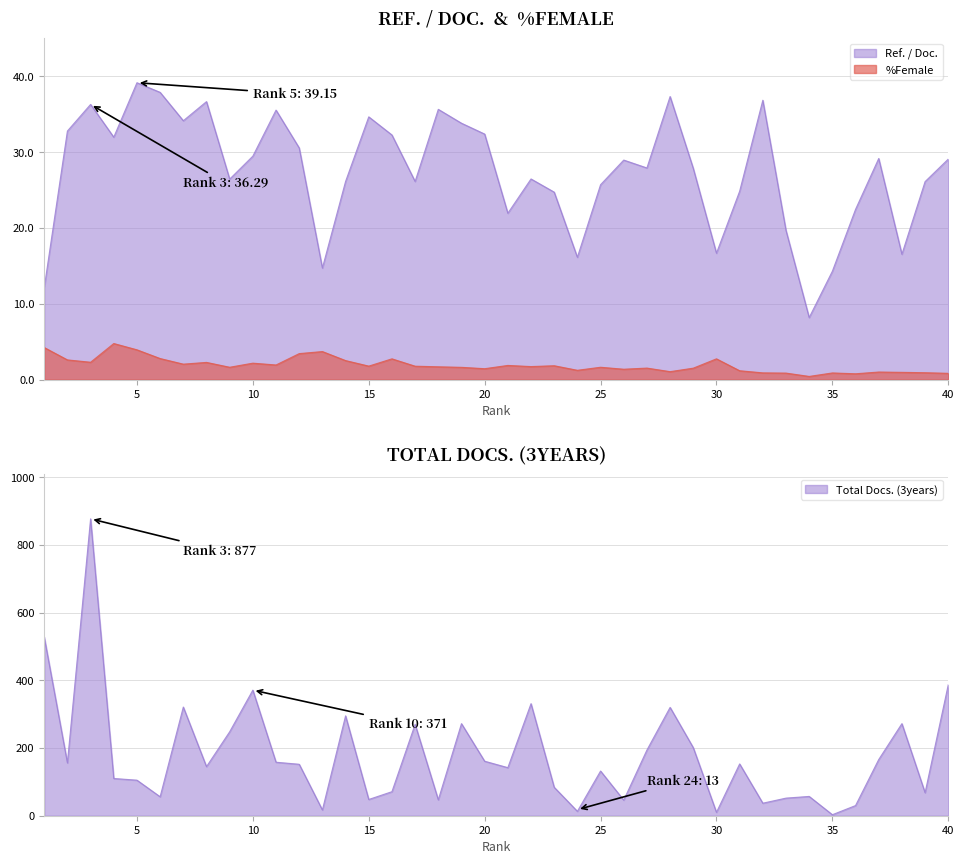

True or false: %Female and Total Docs. (3years) cross at least once.

False